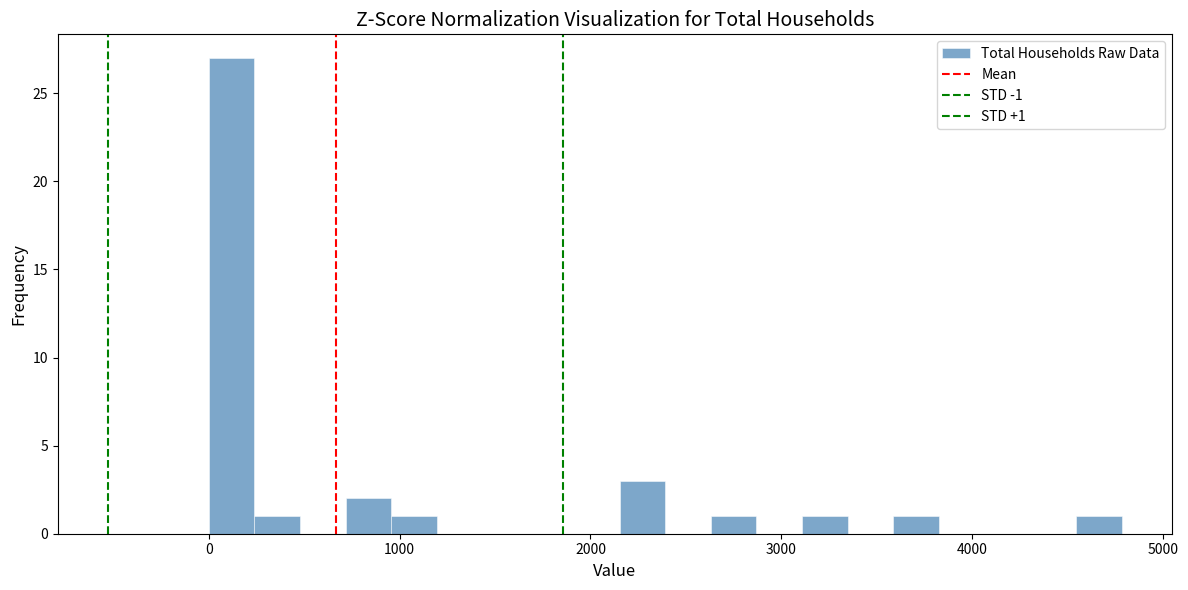

Read against the x-axis, roughly where is the centre of the tallest bar?

100